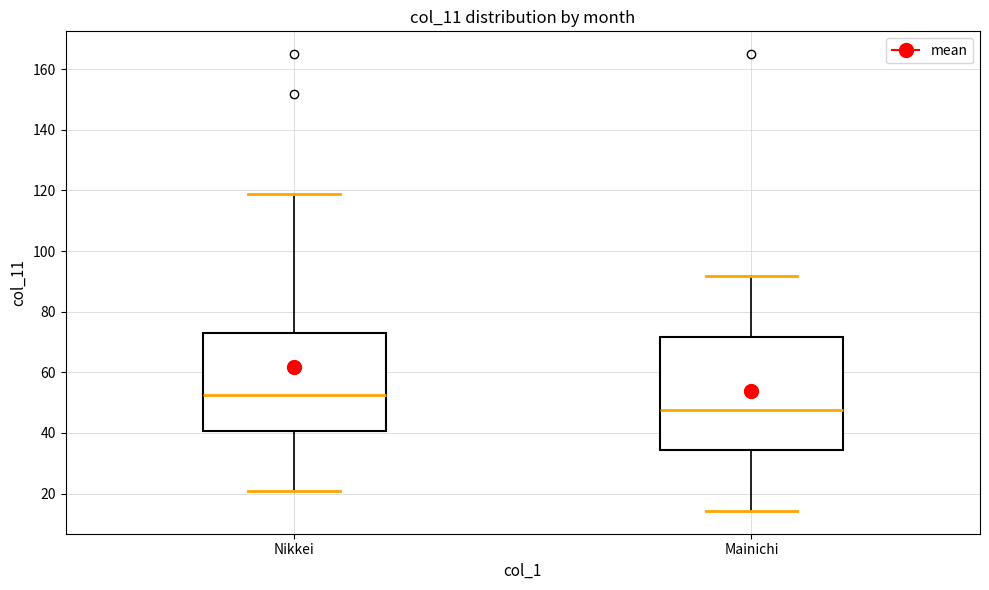

Reading left to right, transcribe this box plot: for each box, give where its median line is, the range the box spans, and where its two whiskers end, as read against the y-axis. The values are not printed on the chart, so give them approximately, as read against the axis.

Nikkei: median 52, box 40 to 74, whiskers 20 to 118
Mainichi: median 48, box 34 to 72, whiskers 14 to 92